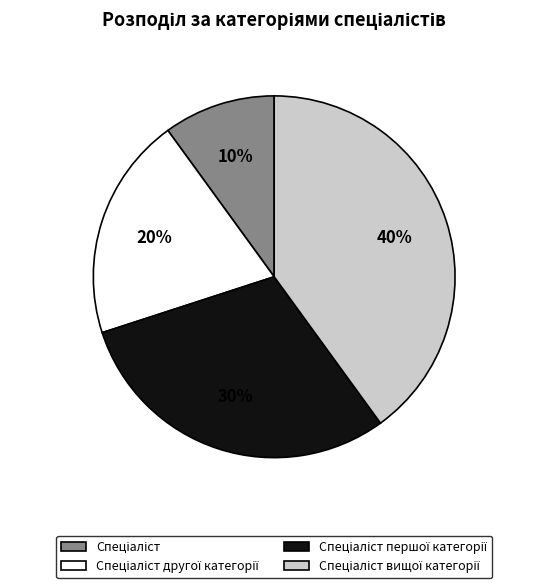

Is there a majority slice in this chart?

No